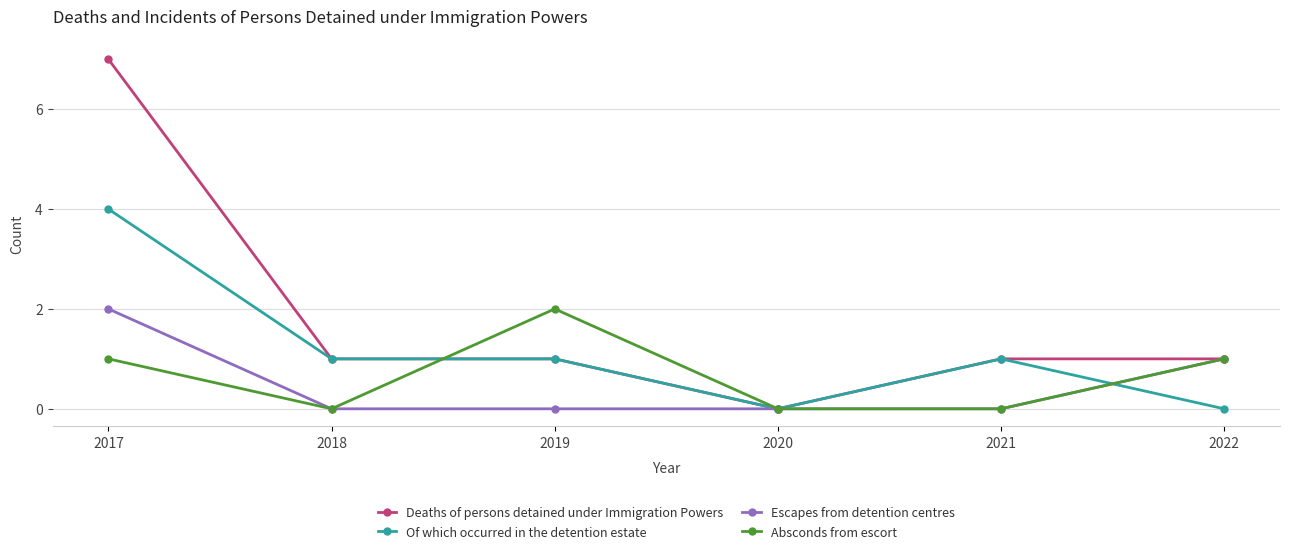

True or false: Of which occurred in the detention estate has a value of 2 at 2022.

False